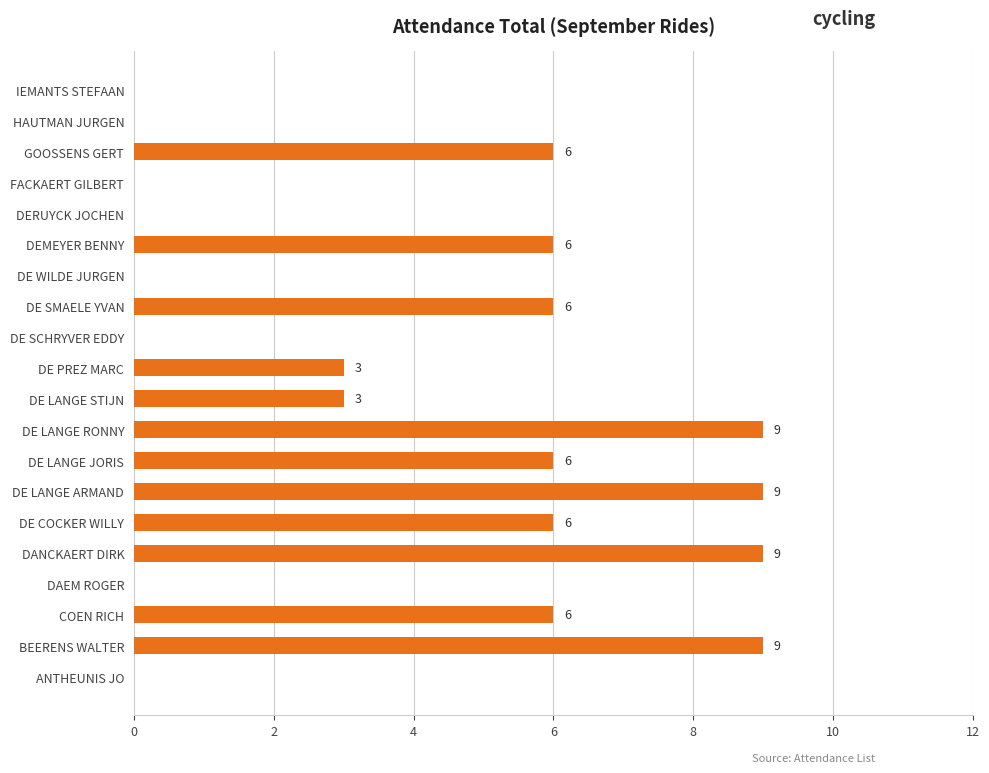

How many positive values are there?

12